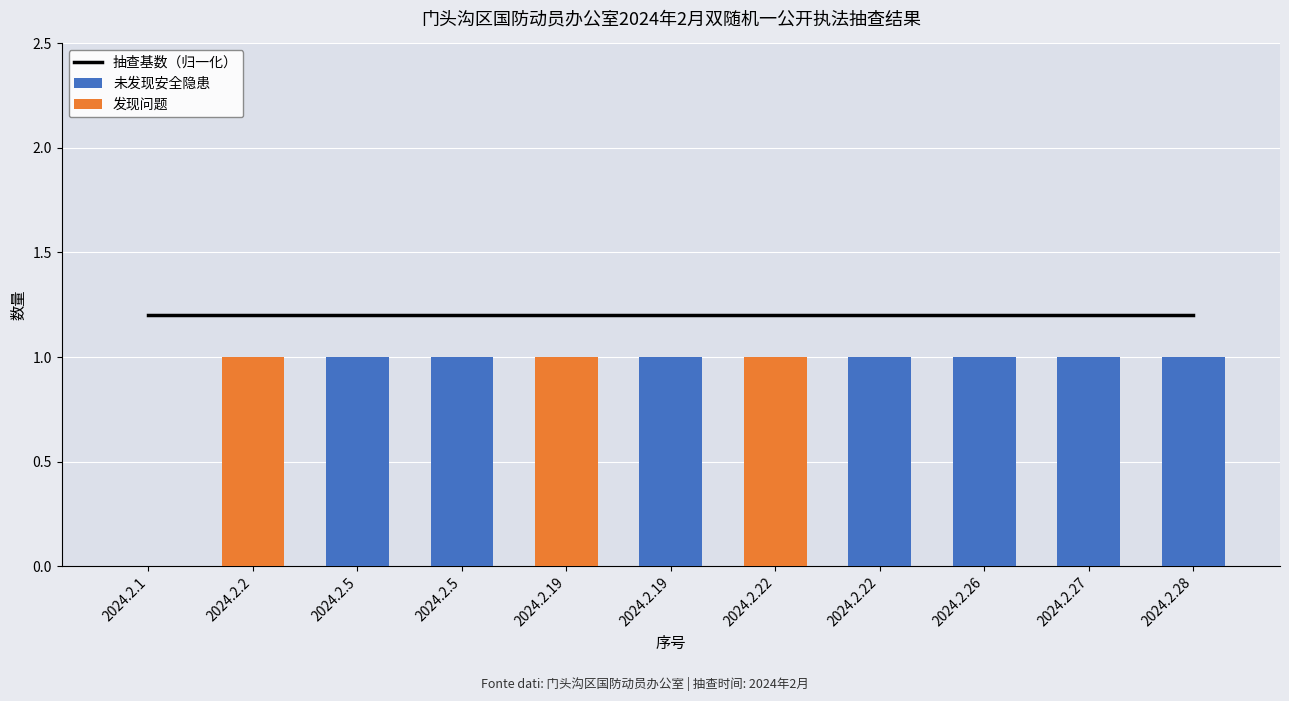

Is it true that 未发现安全隐患 equals -0.3 at 2024.2.1?

False